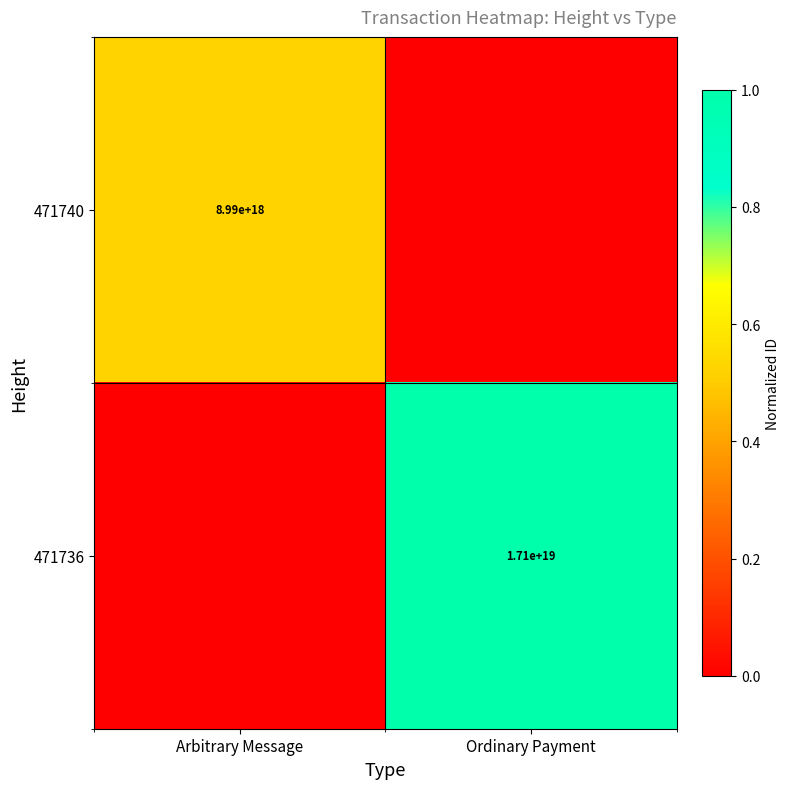

Which has a higher value, Ordinary Payment or Arbitrary Message?

Arbitrary Message